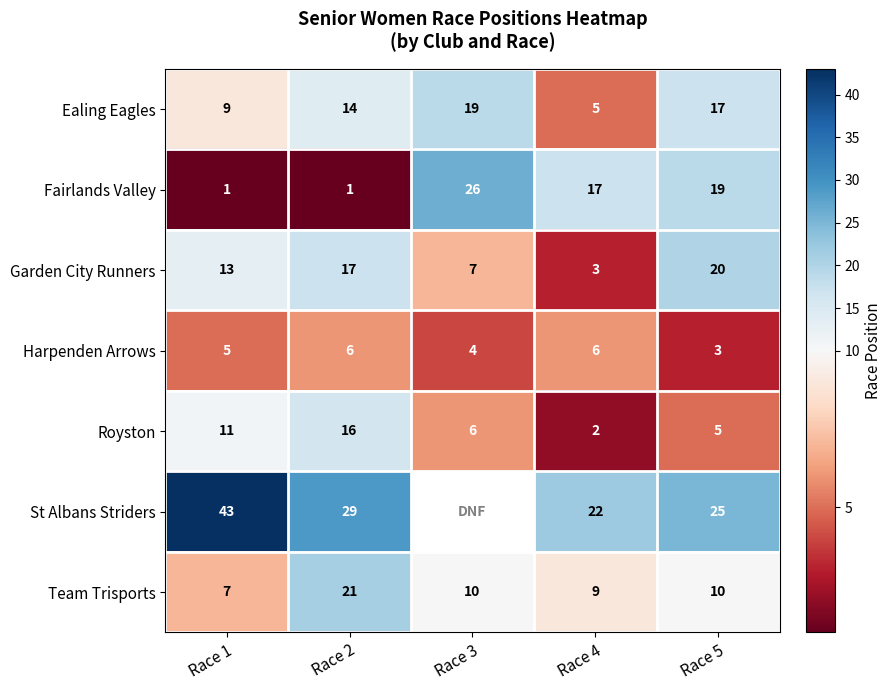

What is the spread (max minus min) of values at Race 1?

42